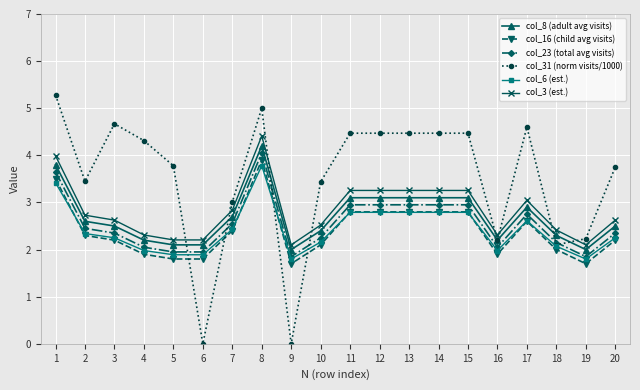

Between which two adjacent categories do col_31 (norm visits/1000) and col_8 (adult avg visits) first intersect?

5 and 6